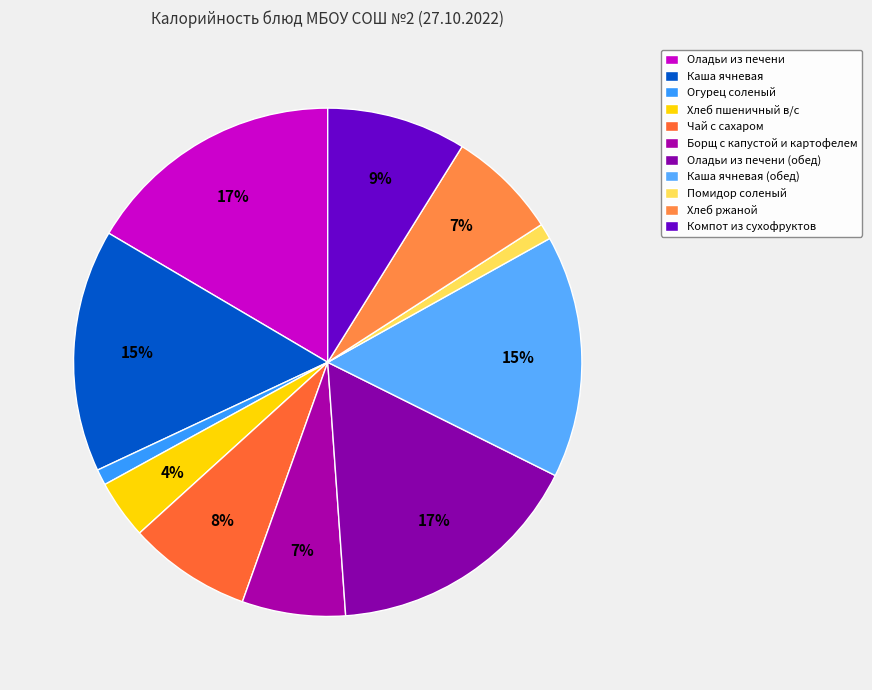

What is the ratio of the value at Чай с сахаром to the value at Огурец соленый?

7.7